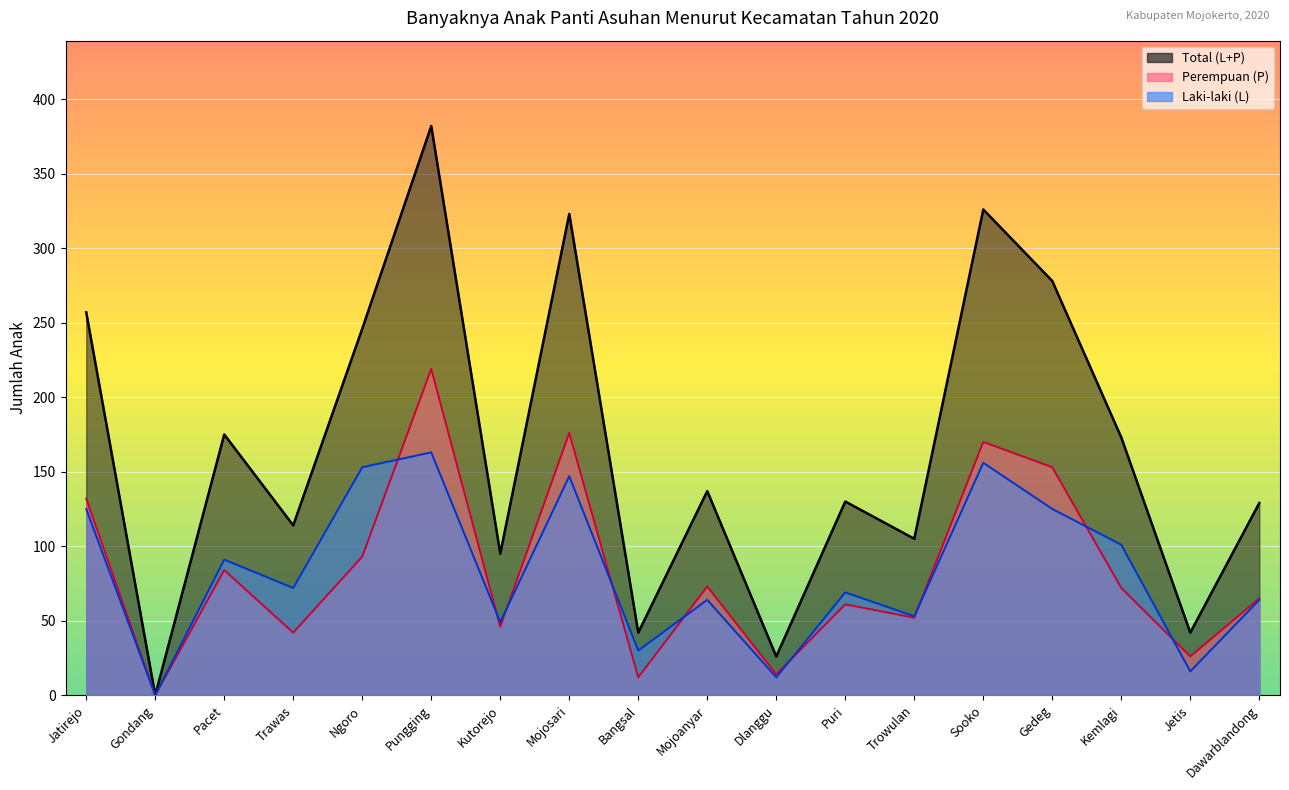

What is the approximate value of Perempuan (P) at Jetis?

26